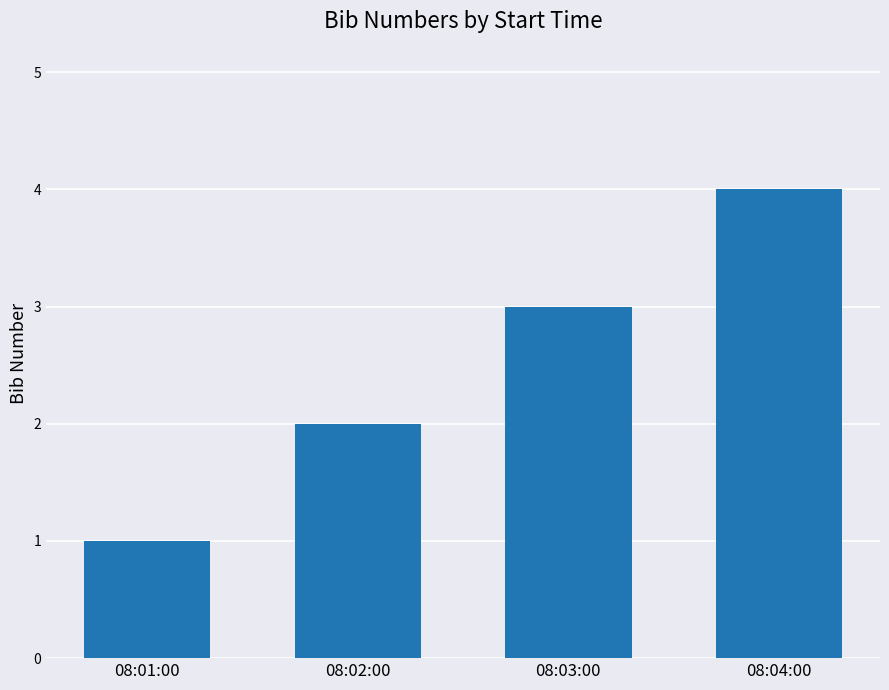

The value at 08:03:00 is 1. True or false?

False